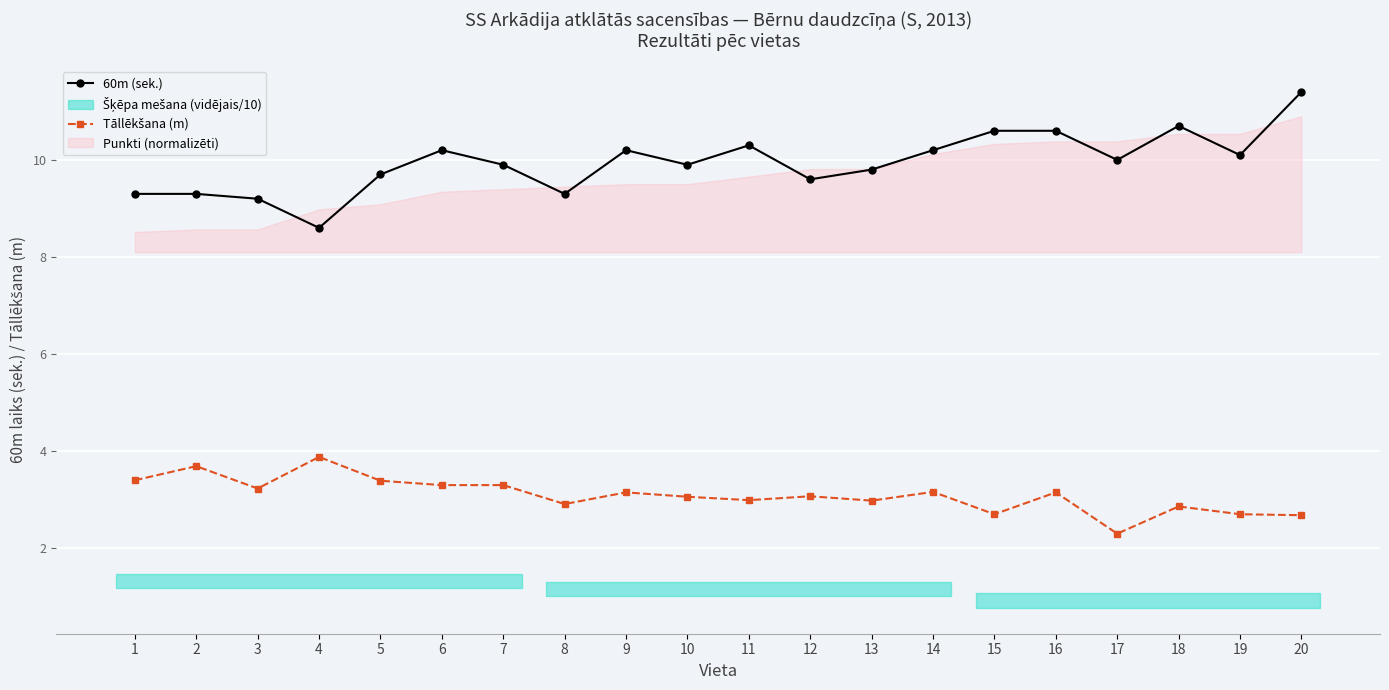

Reading left to right, transcribe all the data shown in this chart.

60m (sek.): 9.3	9.3	9.2	8.6	9.7	10.2	9.9	9.3	10.2	9.9	10.3	9.6	9.8	10.2	10.6	10.6	10.0	10.7	10.1	11.4
Tāllēkšana (m): 3.4	3.7	3.2	3.9	3.4	3.3	3.3	2.9	3.1	3.1	3.0	3.1	3.0	3.2	2.7	3.1	2.3	2.9	2.7	2.7